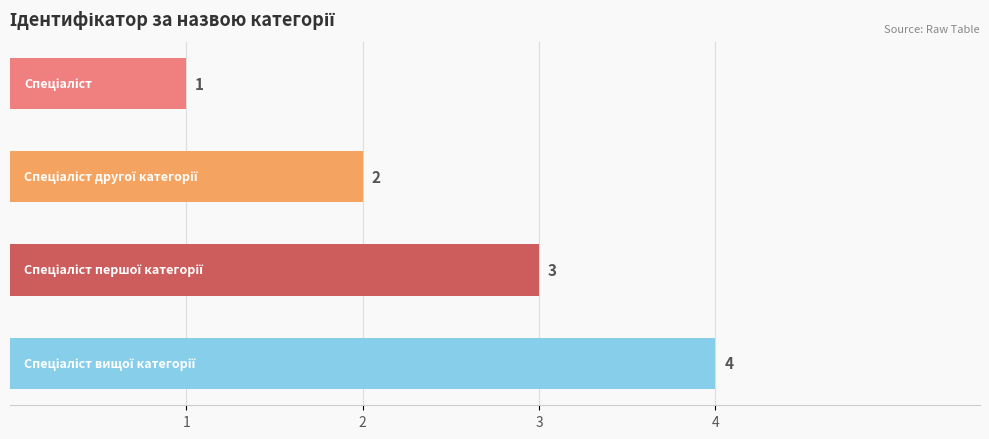

What is the value of the 1st bar from the top?

1